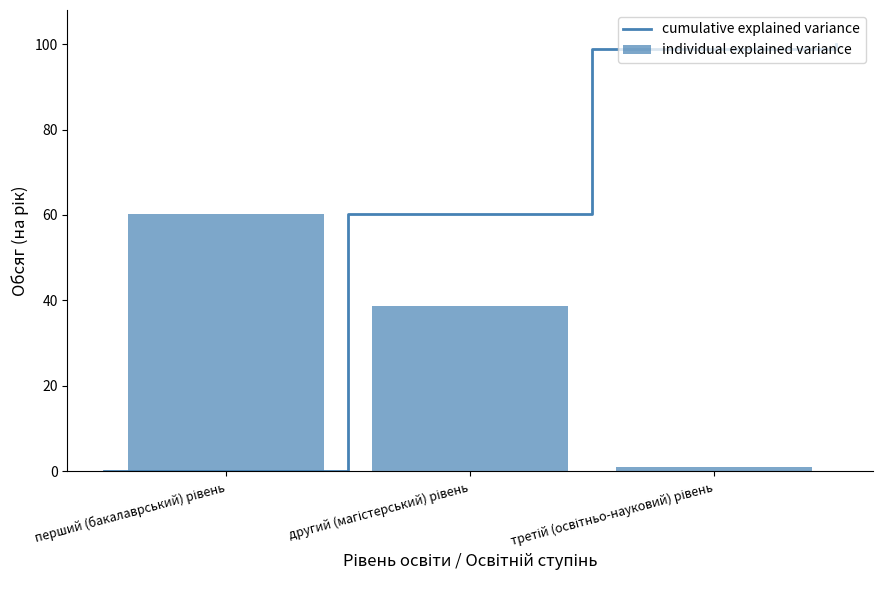

Which category has the highest value across all series?

перший (бакалаврський) рівень